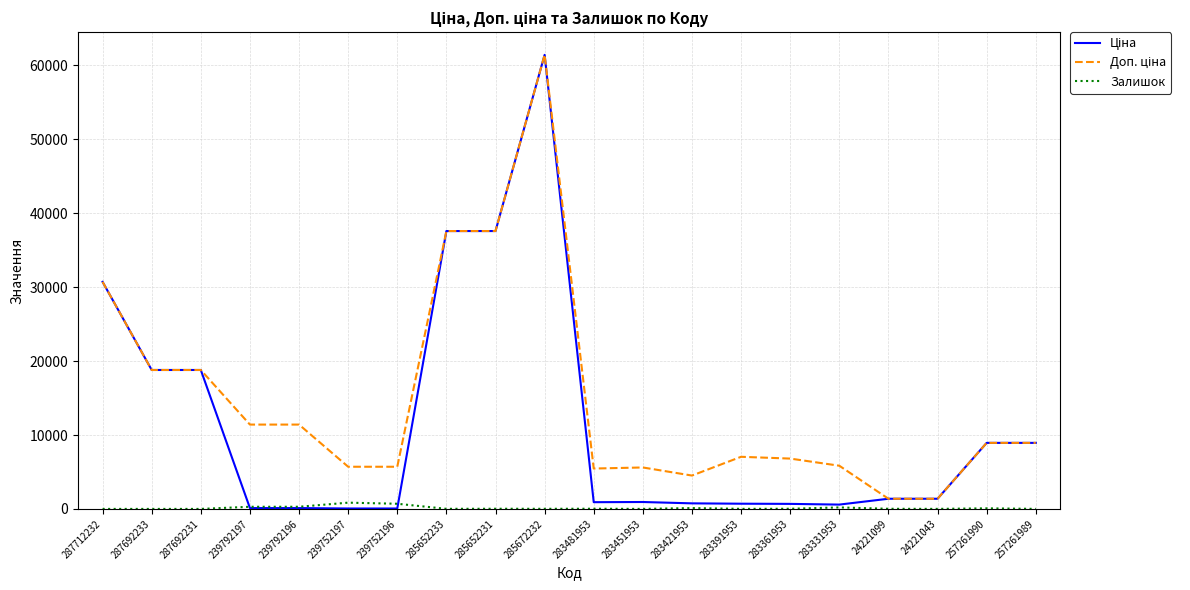

Which category has the highest value across all series?

285672232